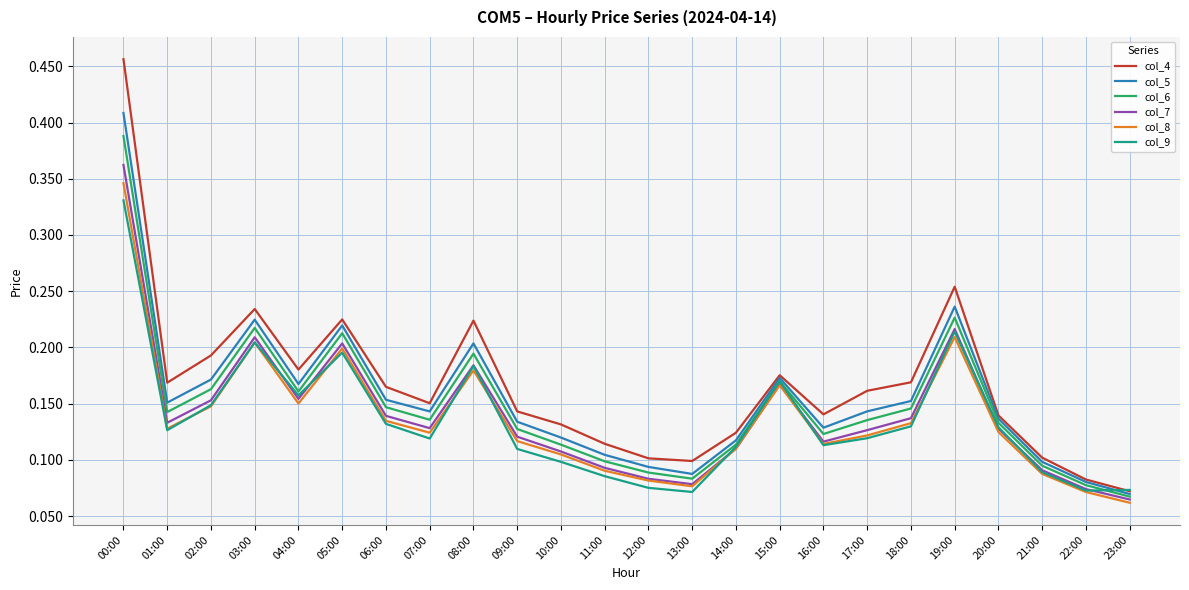

True or false: col_8 has a value of 0.0 at 13:00.

False